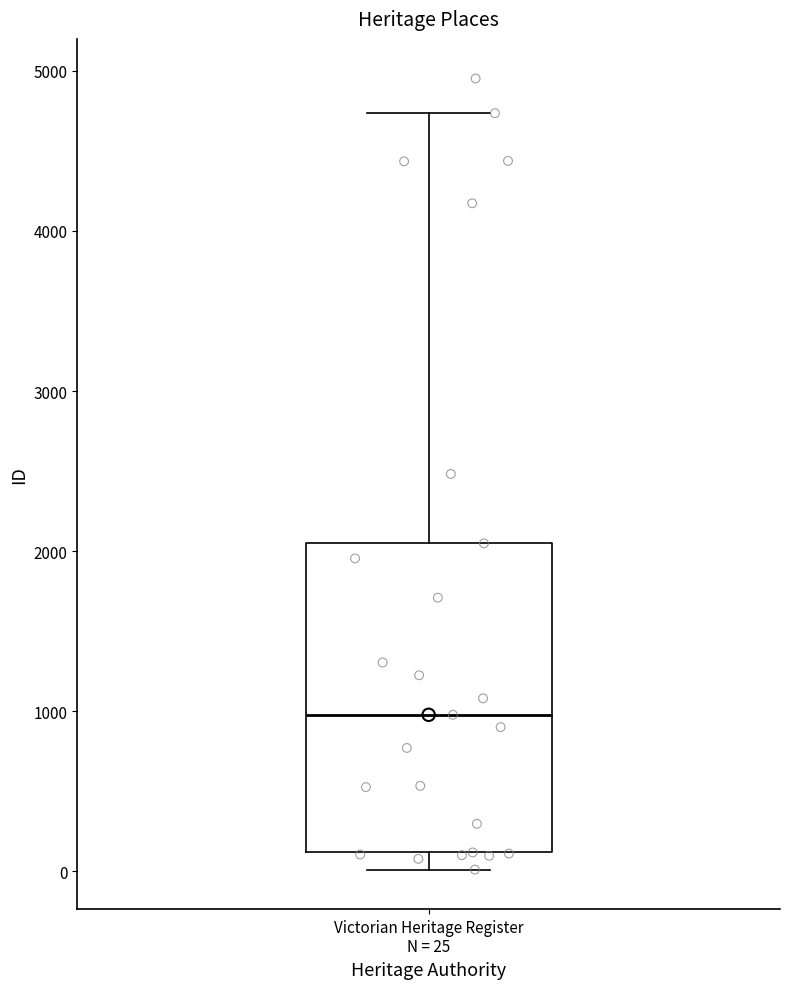

Where does the median line of the box for Victorian Heritage Register N = 25 sit on the y-axis? The values are not printed on the chart, so give them approximately, as read against the axis.

1000